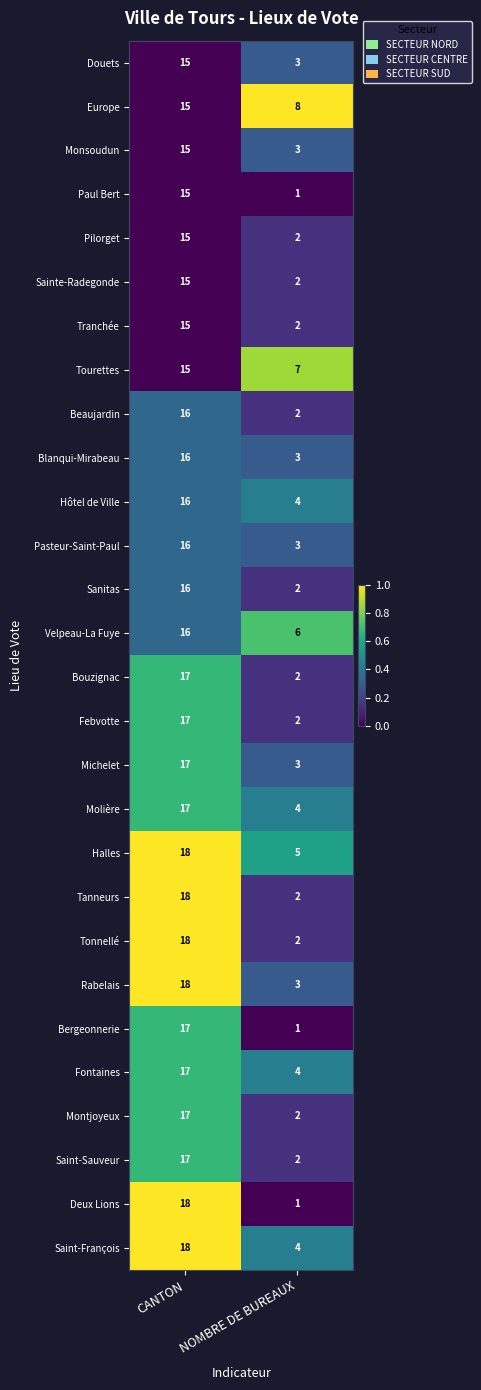

The value of Saint-Sauveur at CANTON is 23. True or false?

False